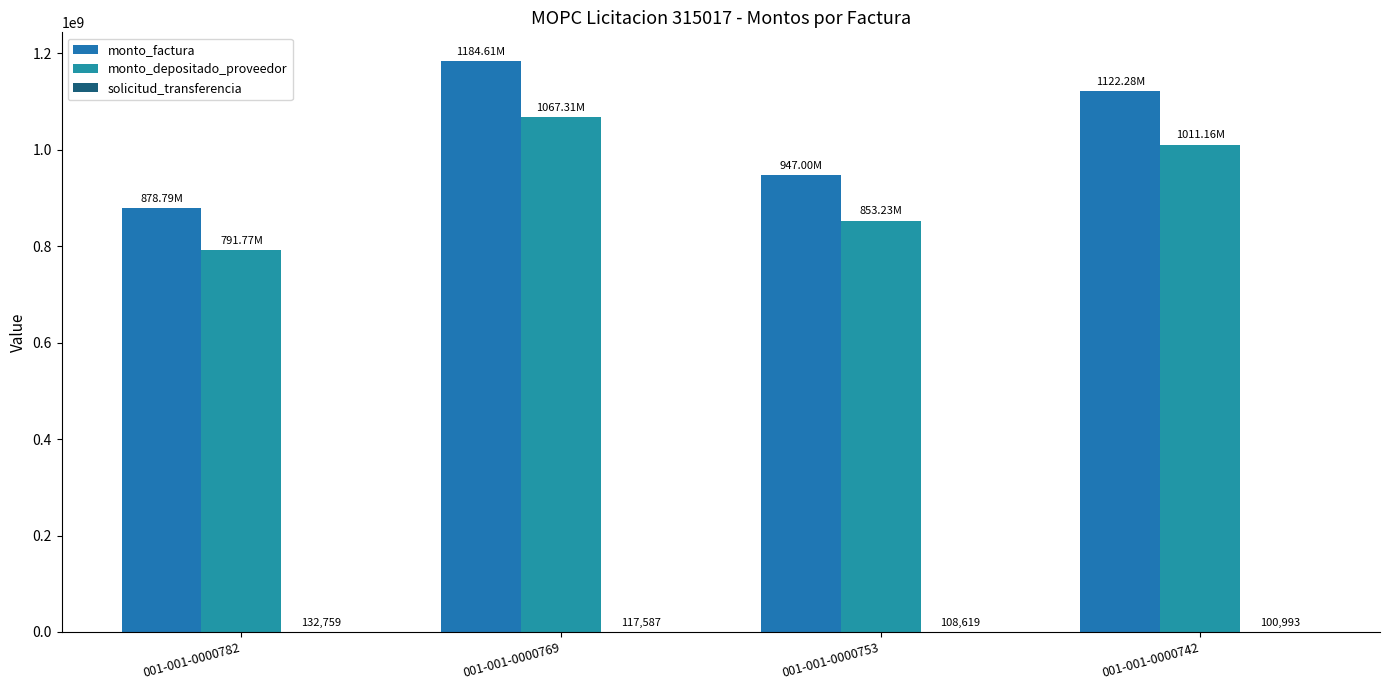

Is it true that solicitud_transferencia equals 183966 at 001-001-0000753?

False